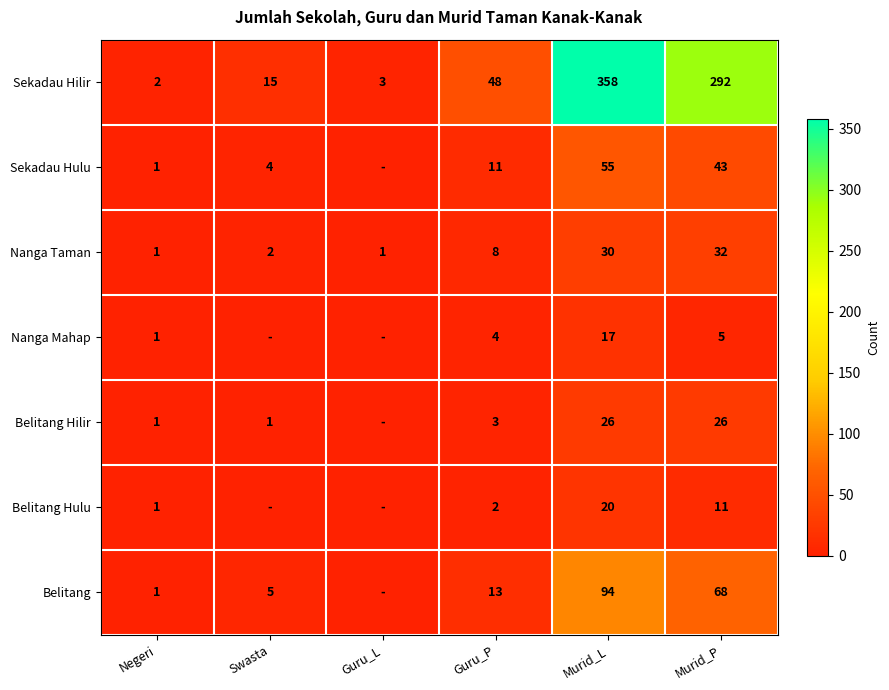

Rank the series at Murid_P from highest to lowest value.

Sekadau Hilir, Belitang, Sekadau Hulu, Nanga Taman, Belitang Hilir, Belitang Hulu, Nanga Mahap